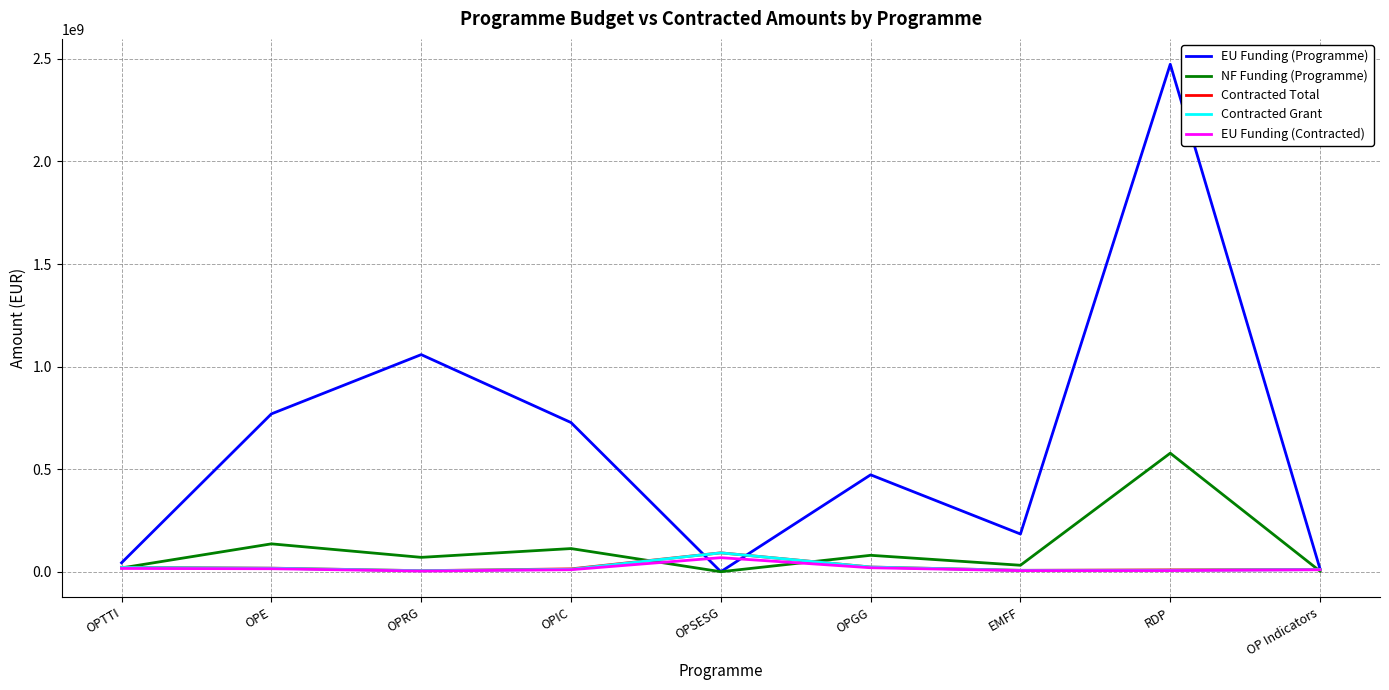

Which label corresponds to the largest value in the chart?

RDP